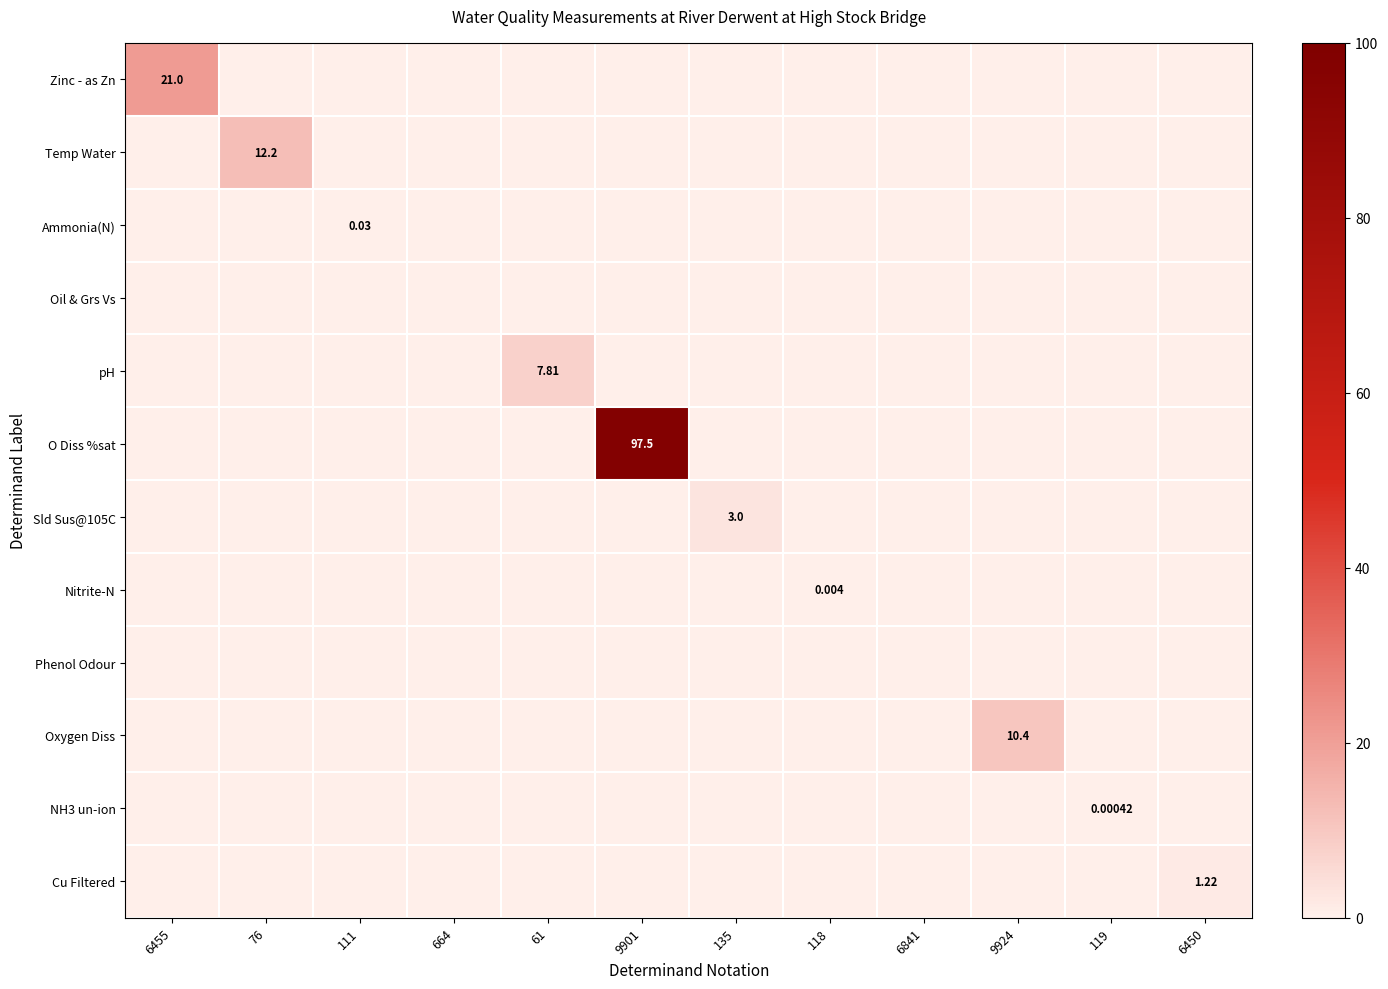

Is it true that pH equals 0.0 at 9901?

True